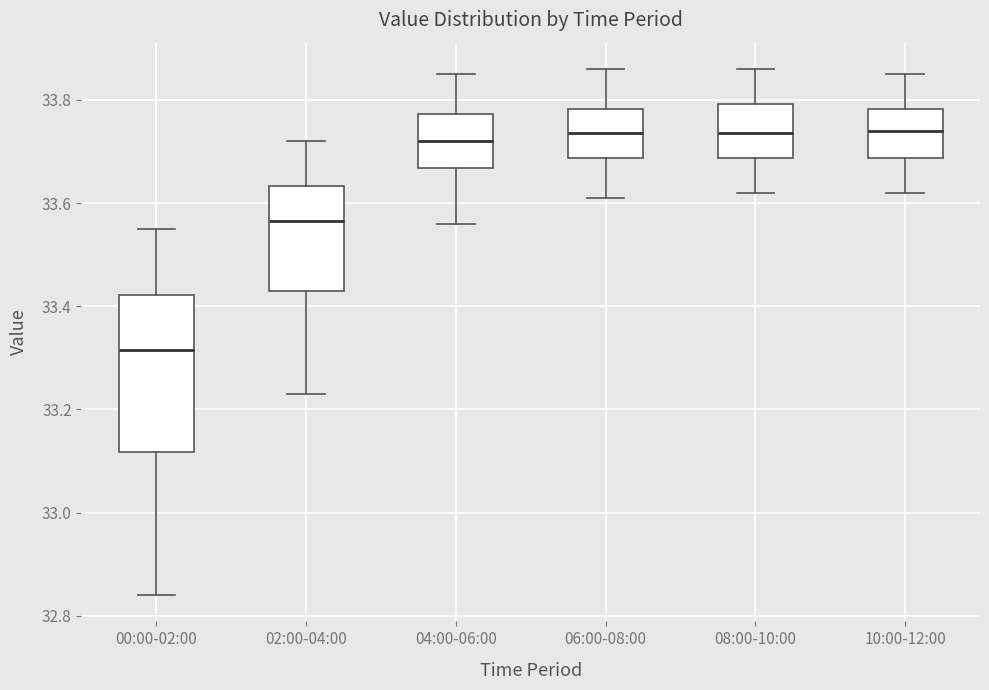

Reading left to right, transcribe this box plot: for each box, give where its median line is, the range the box spans, and where its two whiskers end, as read against the y-axis. The values are not printed on the chart, so give them approximately, as read against the axis.

00:00-02:00: median 33.32, box 33.12 to 33.42, whiskers 32.84 to 33.56
02:00-04:00: median 33.56, box 33.44 to 33.64, whiskers 33.24 to 33.72
04:00-06:00: median 33.72, box 33.66 to 33.78, whiskers 33.56 to 33.86
06:00-08:00: median 33.74, box 33.68 to 33.78, whiskers 33.62 to 33.86
08:00-10:00: median 33.74, box 33.68 to 33.80, whiskers 33.62 to 33.86
10:00-12:00: median 33.74, box 33.68 to 33.78, whiskers 33.62 to 33.86